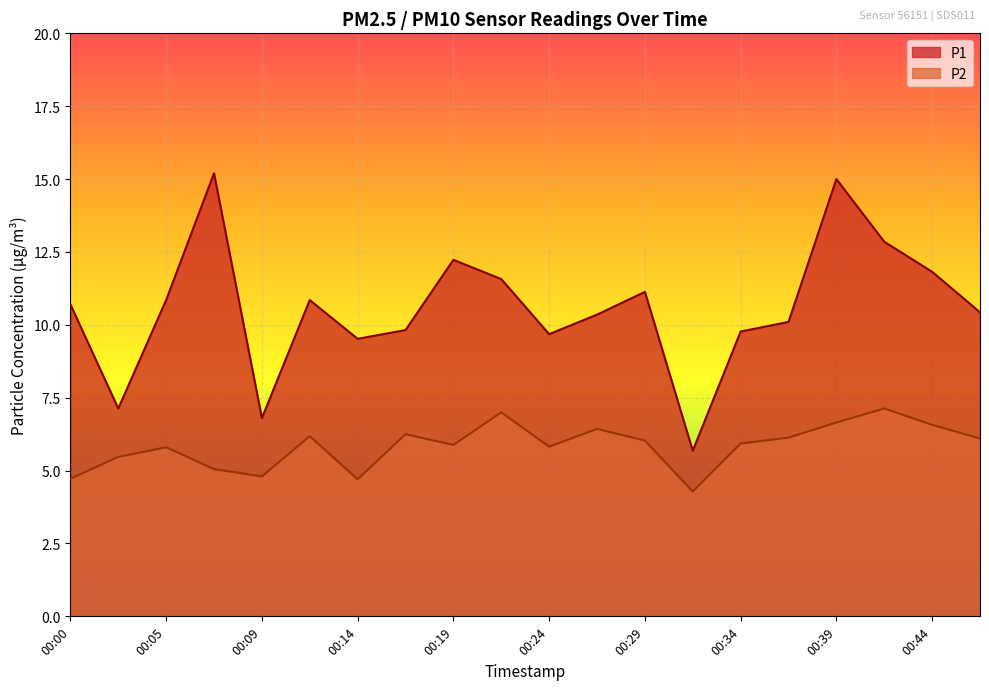

How many interior local peaks does the P1 series have?

5